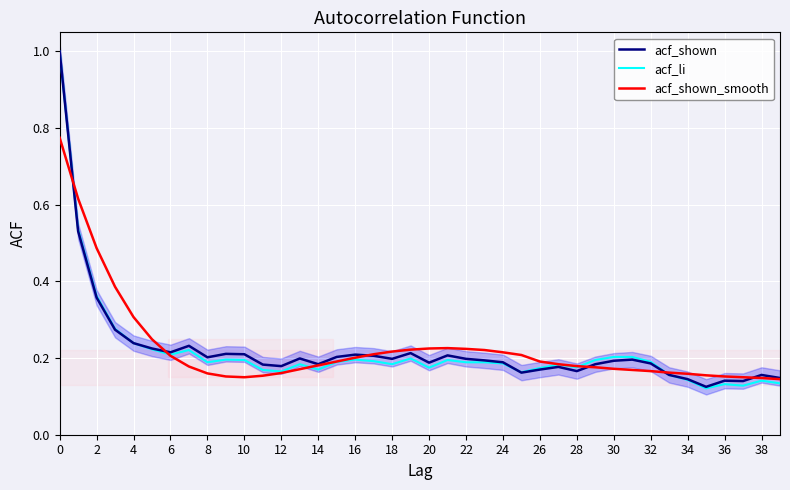

The value of acf_li at 2 is 0.2. True or false?

False